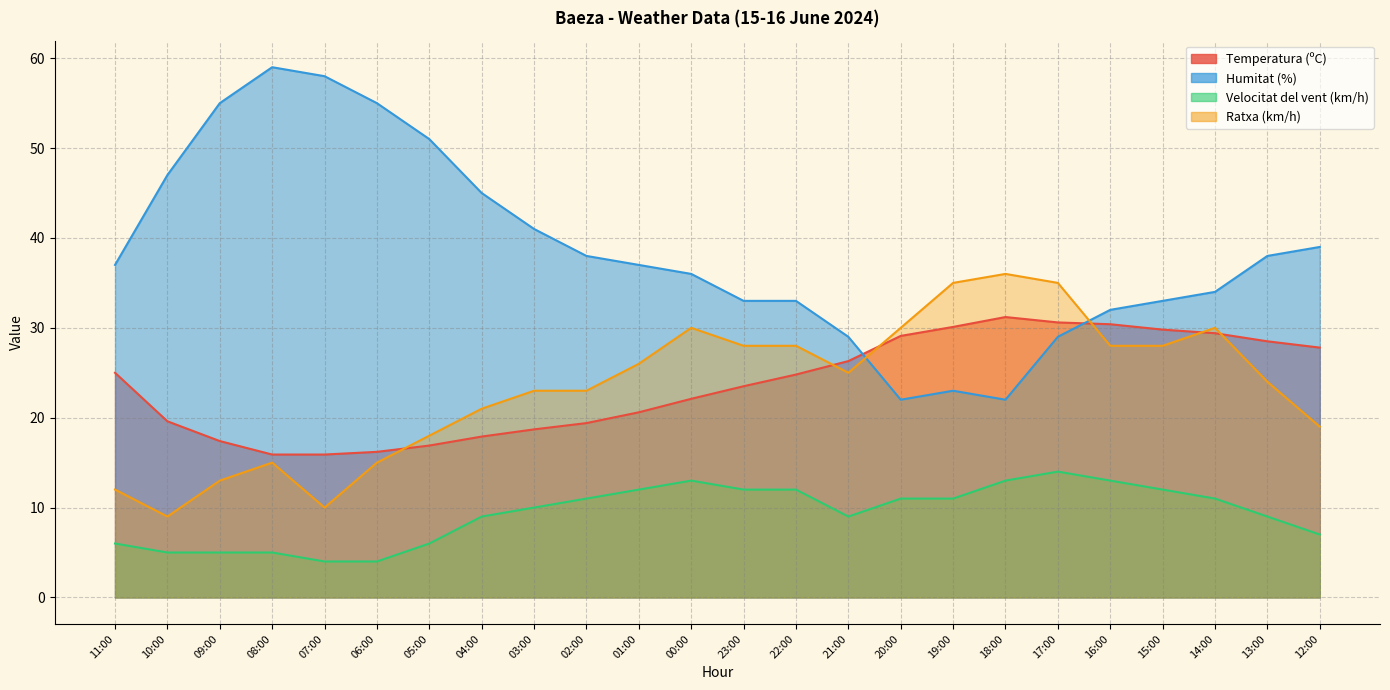

What are all the series names shown in the legend?

Temperatura (ºC), Humitat (%), Velocitat del vent (km/h), Ratxa (km/h)